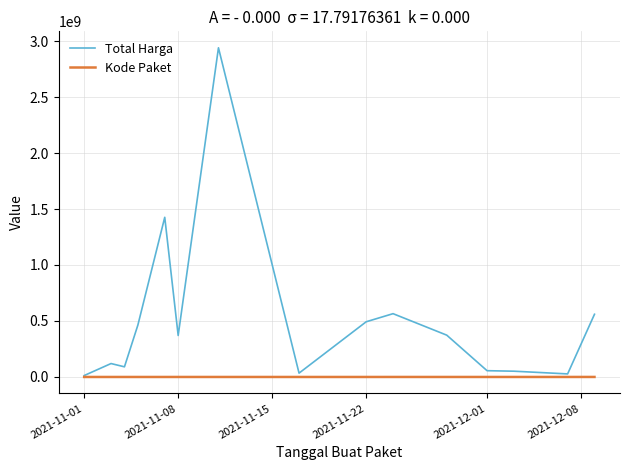

What is the maximum value for Total Harga?

2939563240